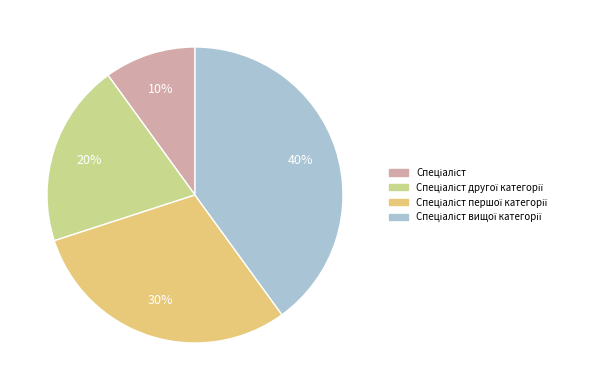

To the nearest percent, what is the difference between the largest and smallest slice percentages?

30%